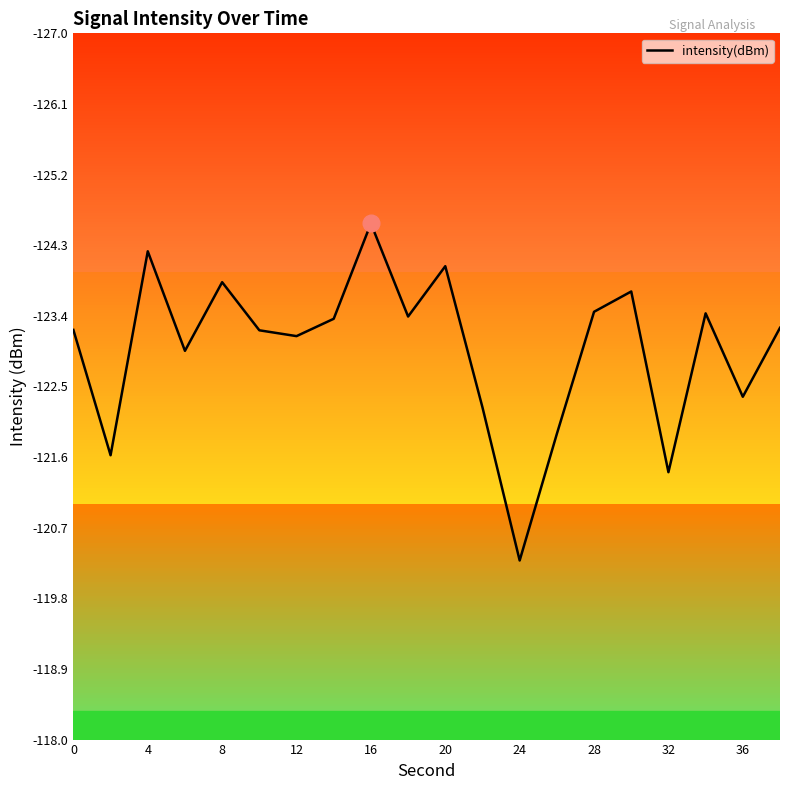

Is this an area chart (filled region under the line)?

No